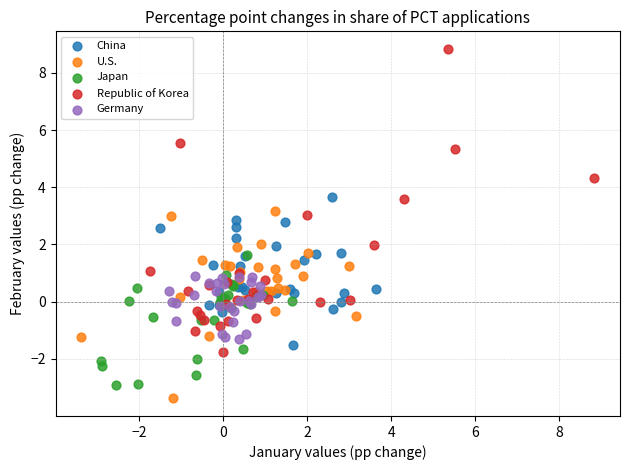

Which series has the largest Y range (max minus min)?

Republic of Korea